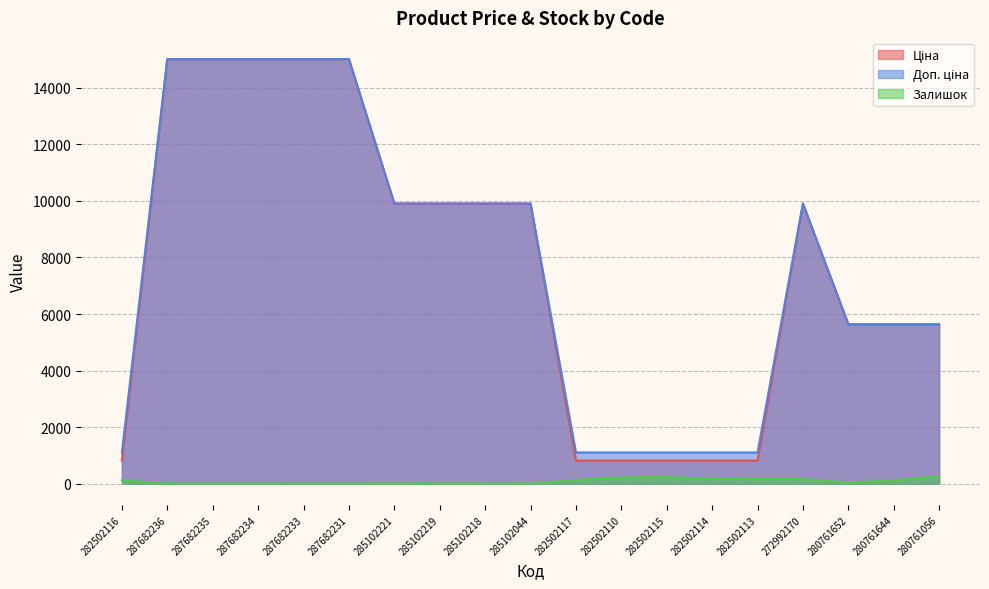

Which series has the largest range (max minus min)?

Ціна